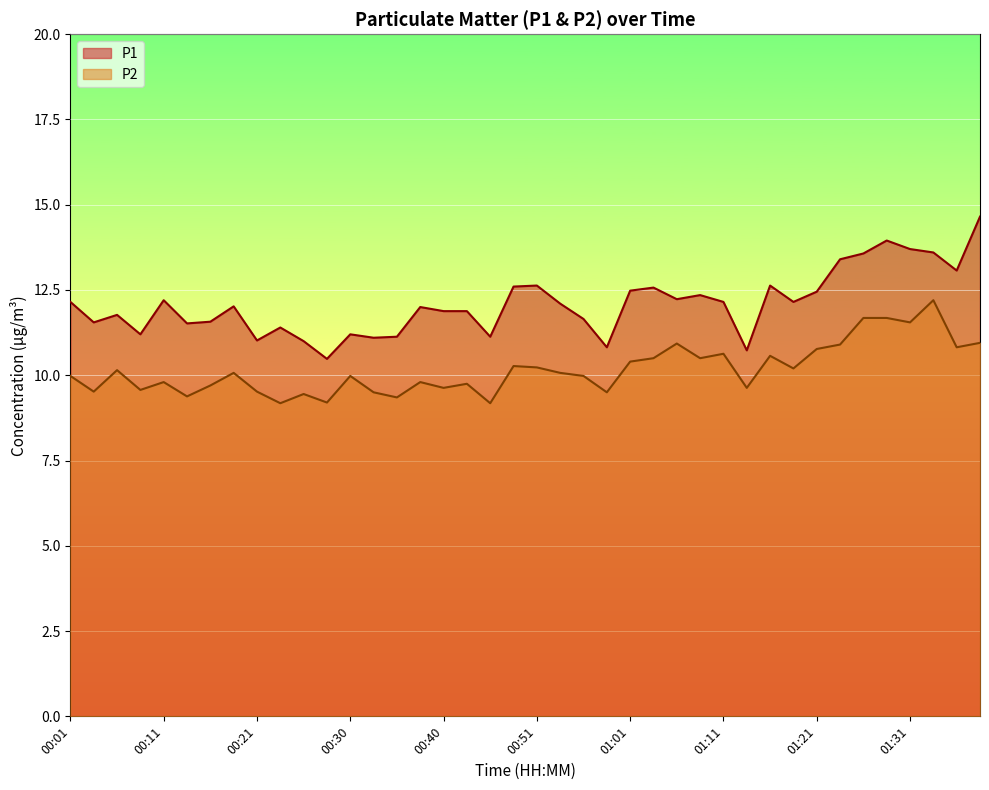

At 00:28, list the series in order from largest to smallest.

P1, P2